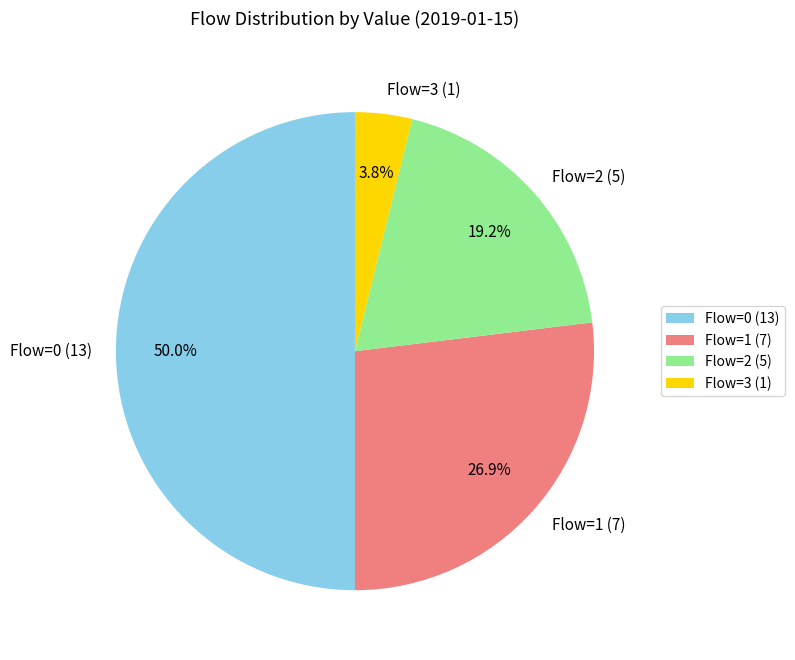

How much of the chart is everything except Flow=1 (7)?

73.1%